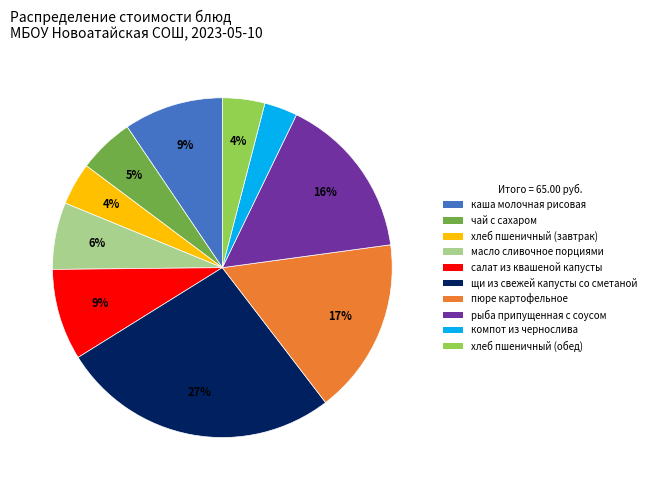

Is the sum of хлеб пшеничный (обед) and компот из чернослива greater than half?

No